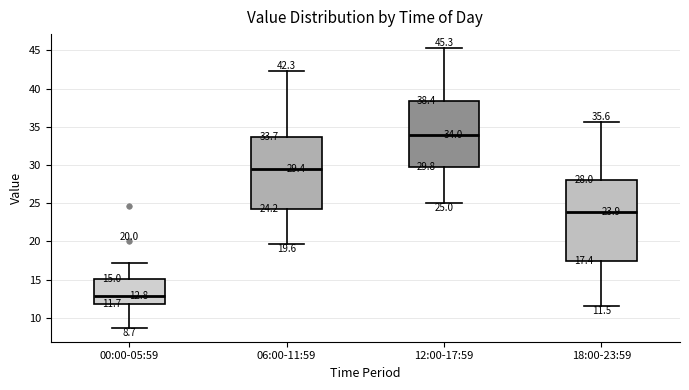

Which box's median line is the highest?

12:00-17:59